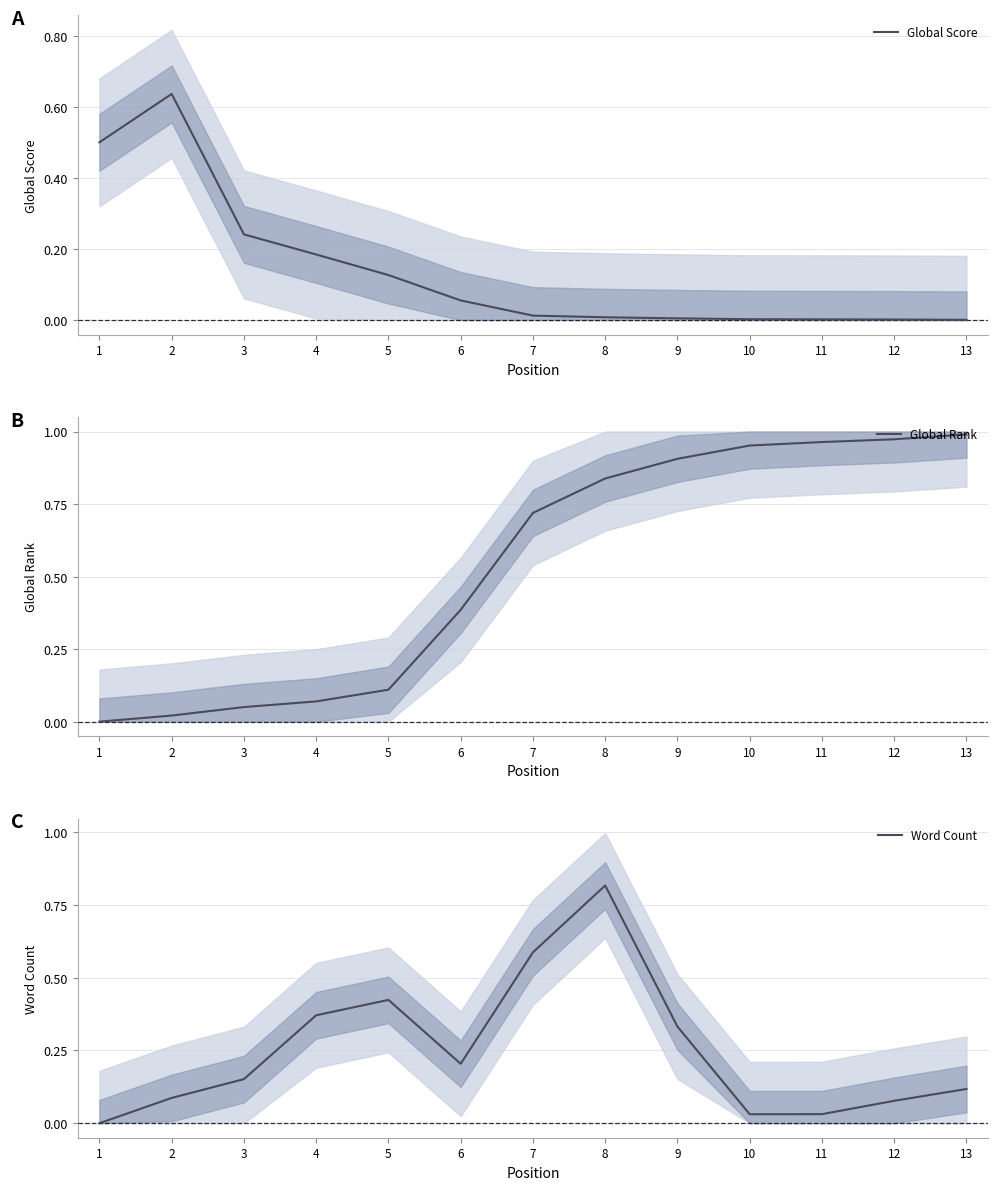

True or false: Global Score has a value of 0.0 at 12.

True